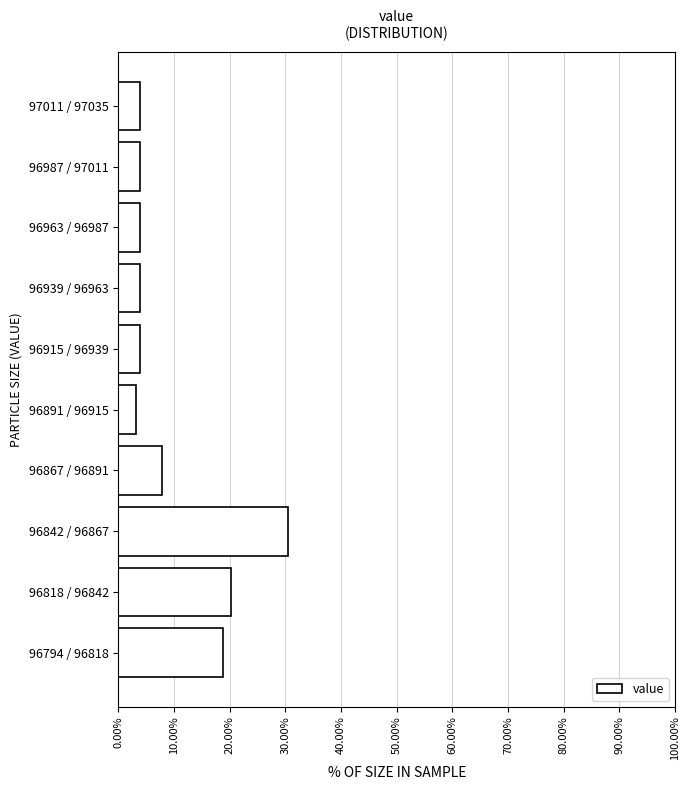

Reading bottom to top, list all the values displayed in this chart.

96794 / 96818=18.8	96818 / 96842=20.3	96842 / 96867=30.5	96867 / 96891=7.8	96891 / 96915=3.1	96915 / 96939=3.9	96939 / 96963=3.9	96963 / 96987=3.9	96987 / 97011=3.9	97011 / 97035=3.9